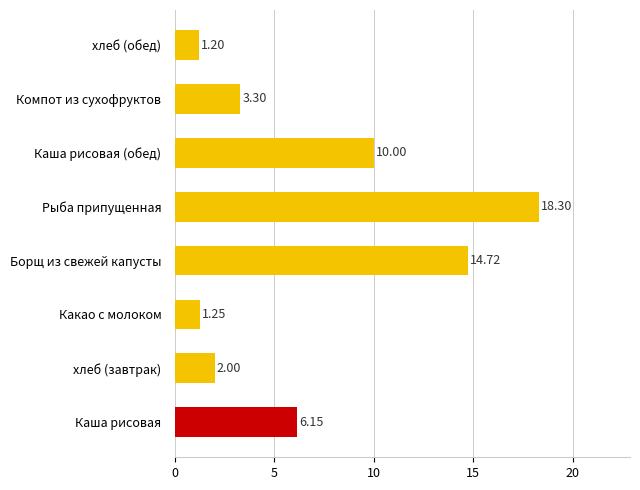

Which category has the highest value across all series?

Рыба припущенная